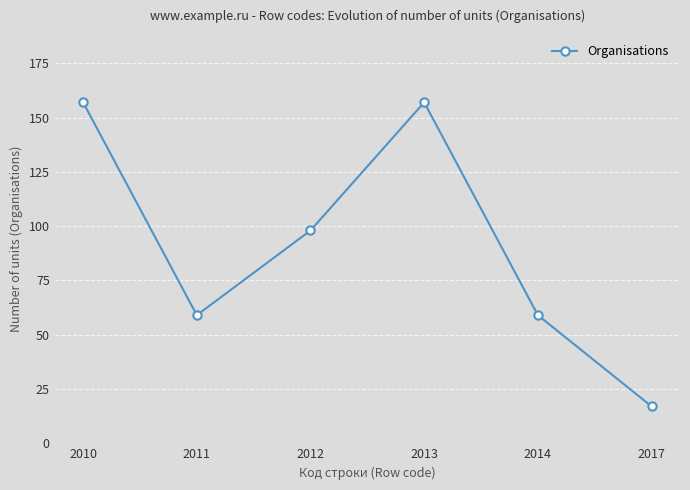

Reading right to left, extract all data points from this chart.

2017=17	2014=59	2013=157	2012=98	2011=59	2010=157